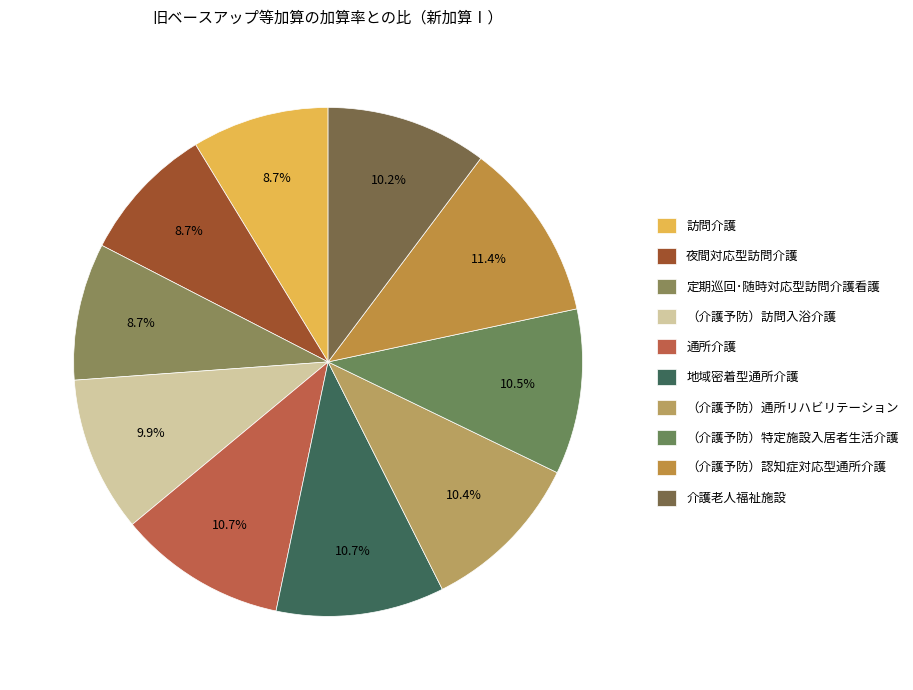

True or false: 夜間対応型訪問介護 accounts for 9% of the total.

True